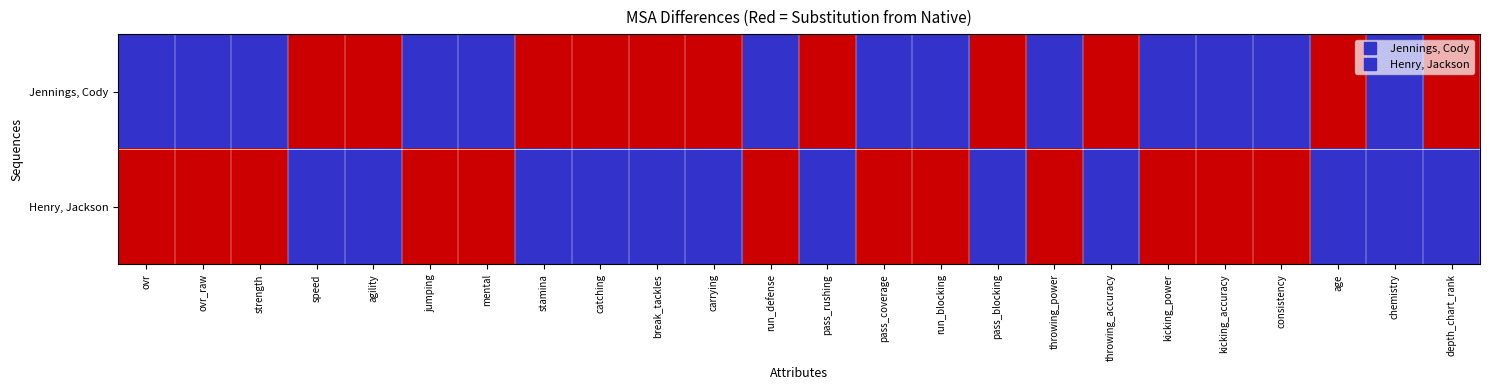

At which category is the sum across all series the highest?

chemistry